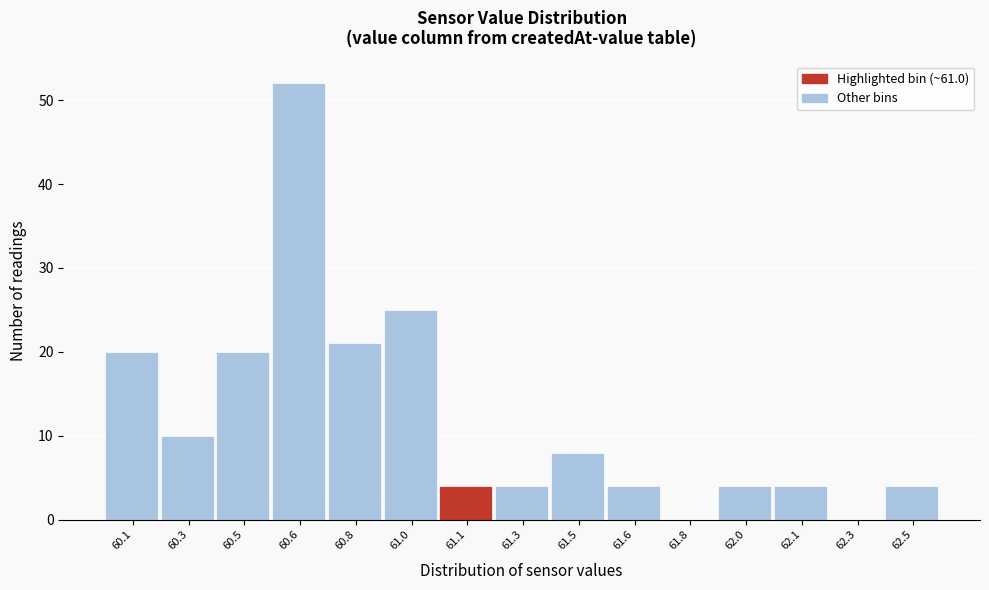

Reading left to right, extract all data points from this chart.

60.1=20	60.3=10	60.5=20	60.6=52	60.8=21	61.0=25	61.1=4	61.3=4	61.5=8	61.6=4	61.8=0	62.0=4	62.1=4	62.3=0	62.5=4